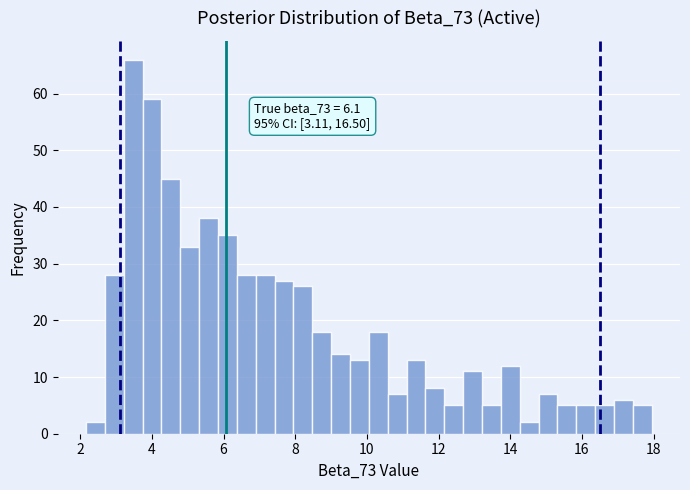

Around what value on the x-axis is the tallest bar? Give the approximate position of its centre, as read against the axis.

3.4